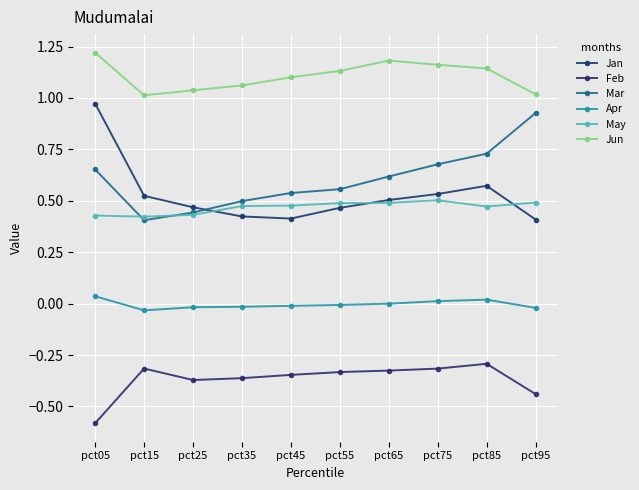

What value does the Feb series have at pct15?

-0.3